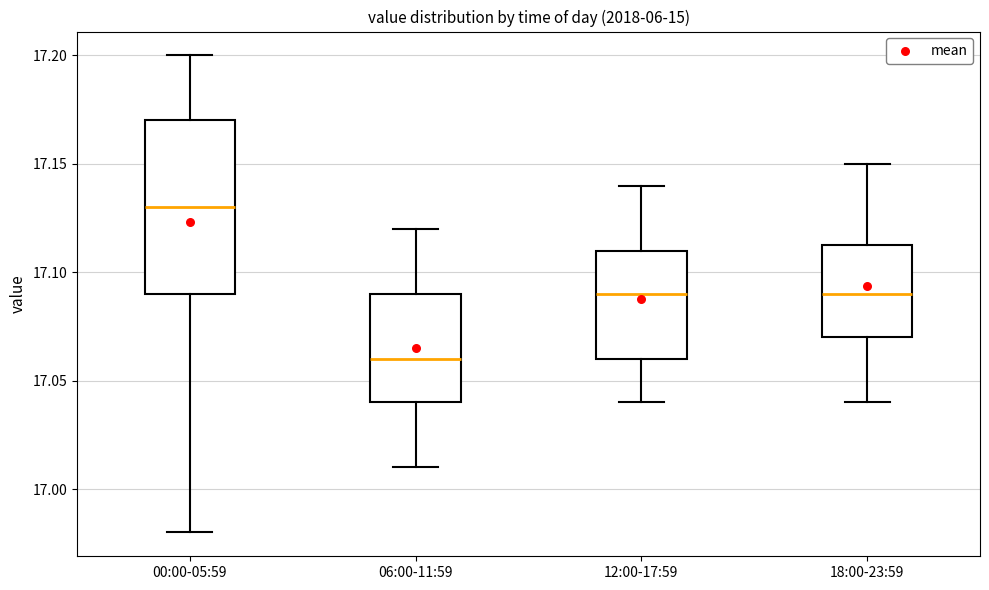

Which box's median line is the lowest?

06:00-11:59